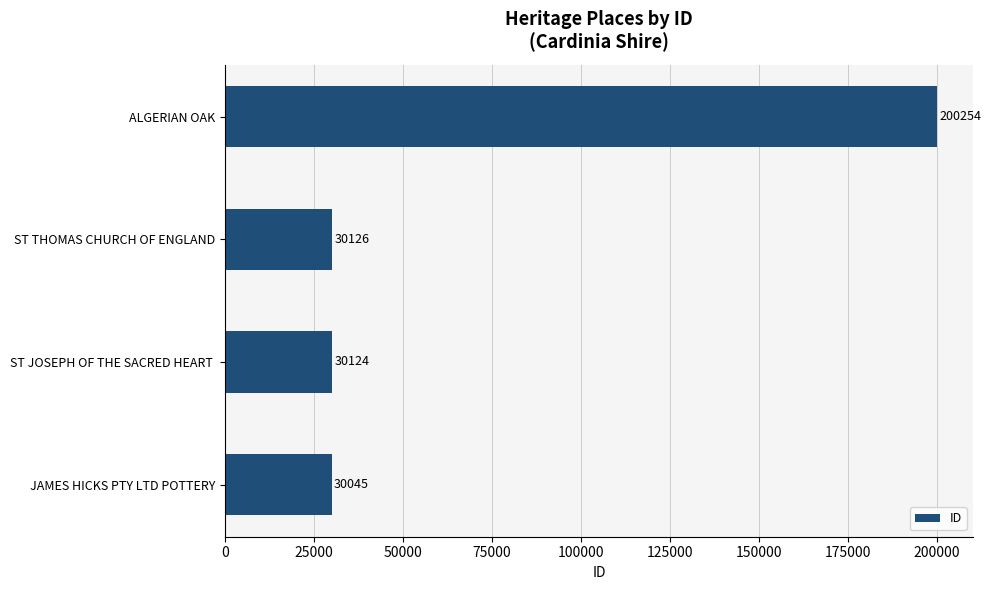

Rank the categories by value from lowest to highest.

JAMES HICKS PTY LTD POTTERY, ST JOSEPH OF THE SACRED HEART , ST THOMAS CHURCH OF ENGLAND, ALGERIAN OAK